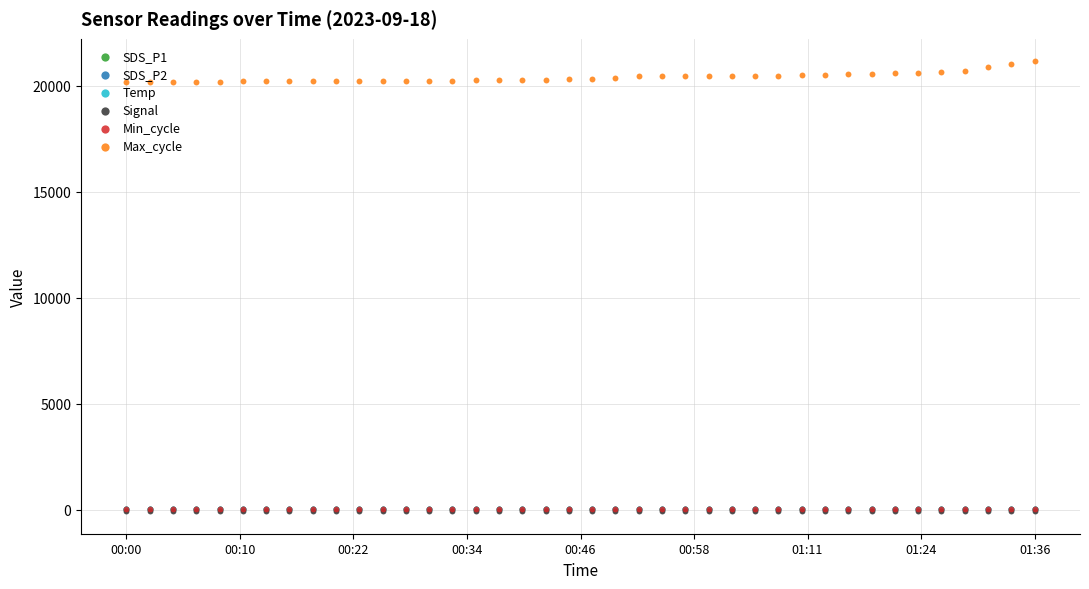

Which series contains the highest Y value?

Max_cycle